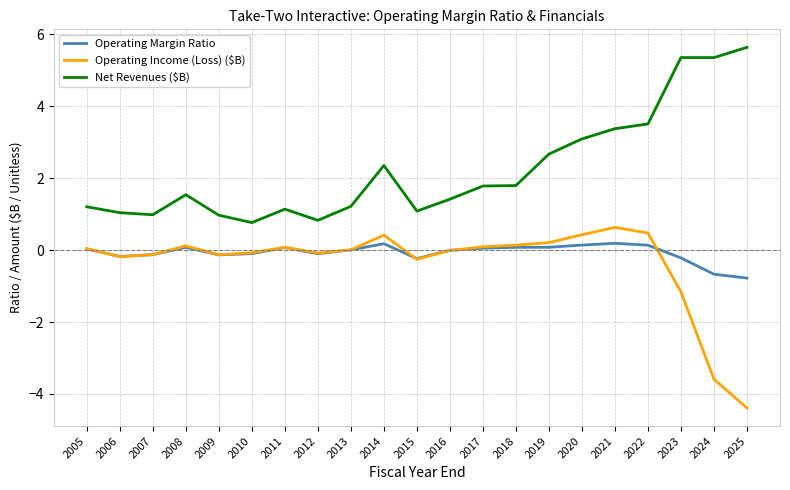

How many distinct data groups are displayed?

3